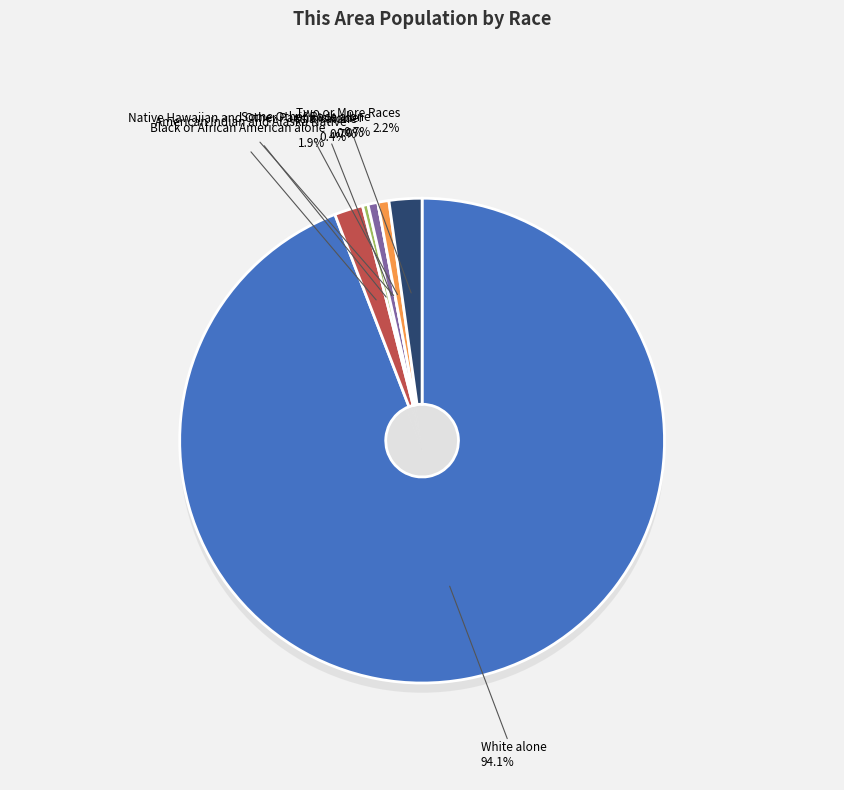

What is the smallest slice in the pie chart?

Native Hawaiian and Other Pacific Islander